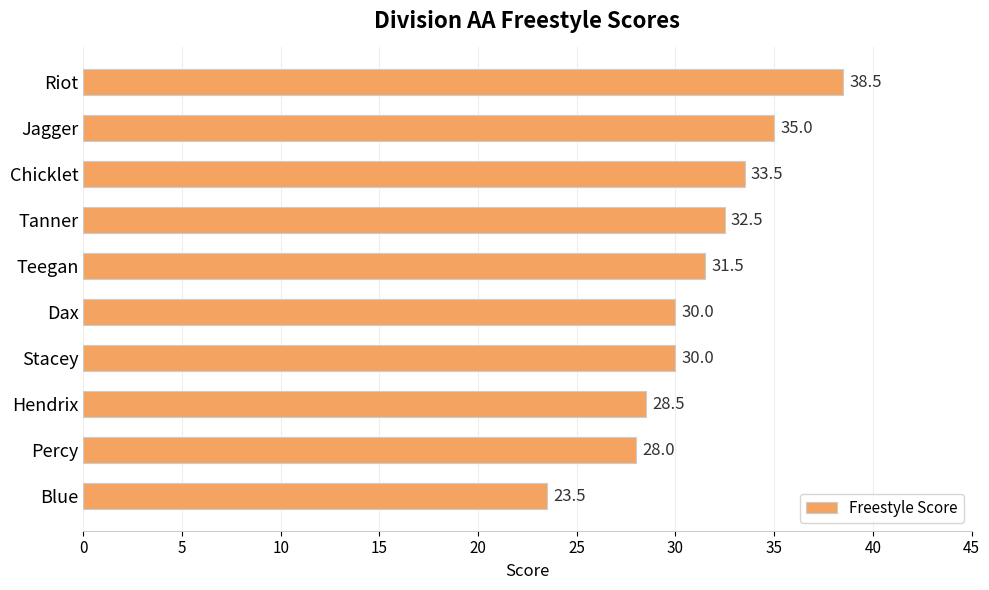

What is the label of the 7th bar from the bottom?

Tanner